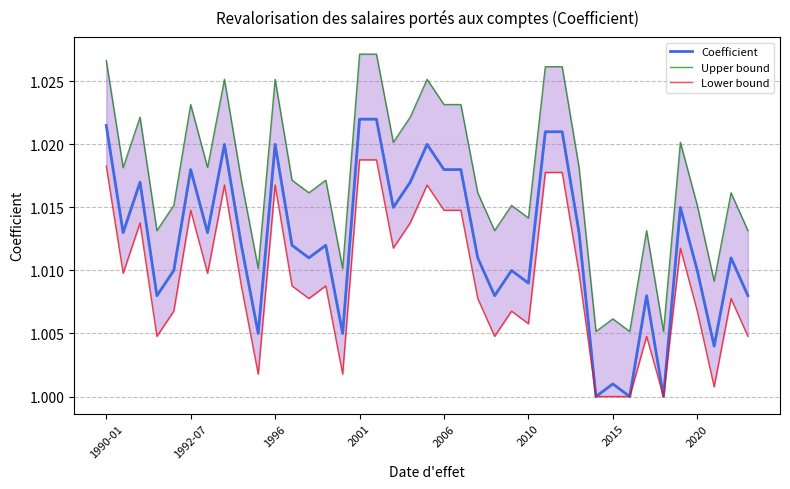

Does the chart display data point markers on the line(s)?

No